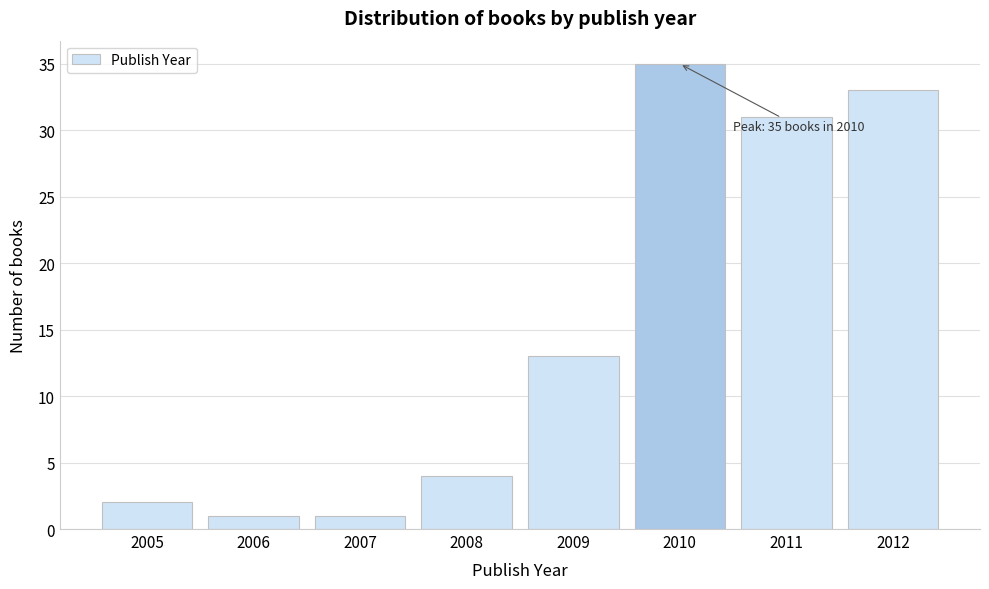

Reading left to right, extract all data points from this chart.

2005=2	2006=1	2007=1	2008=4	2009=13	2010=35	2011=31	2012=33